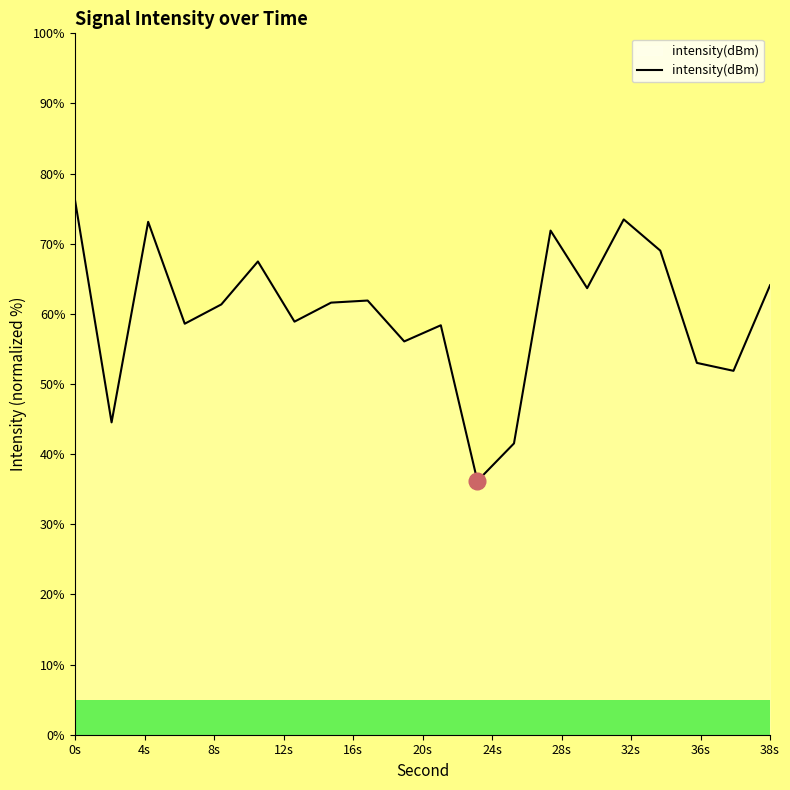

How many distinct data groups are displayed?

1